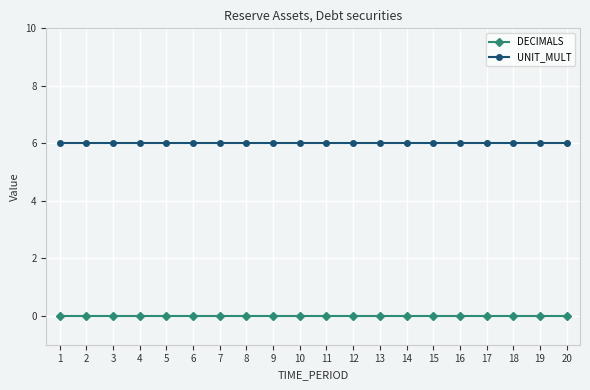

True or false: DECIMALS and UNIT_MULT intersect in this chart.

False